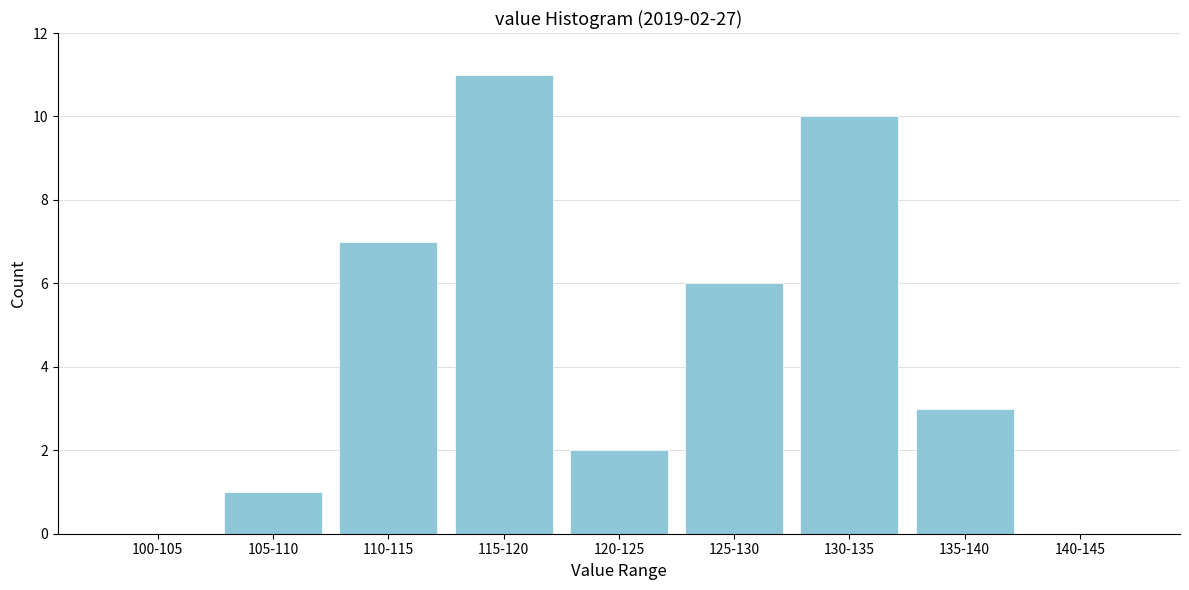

Reading right to left, what are all the values shown in this chart?

140-145=0	135-140=3	130-135=10	125-130=6	120-125=2	115-120=11	110-115=7	105-110=1	100-105=0